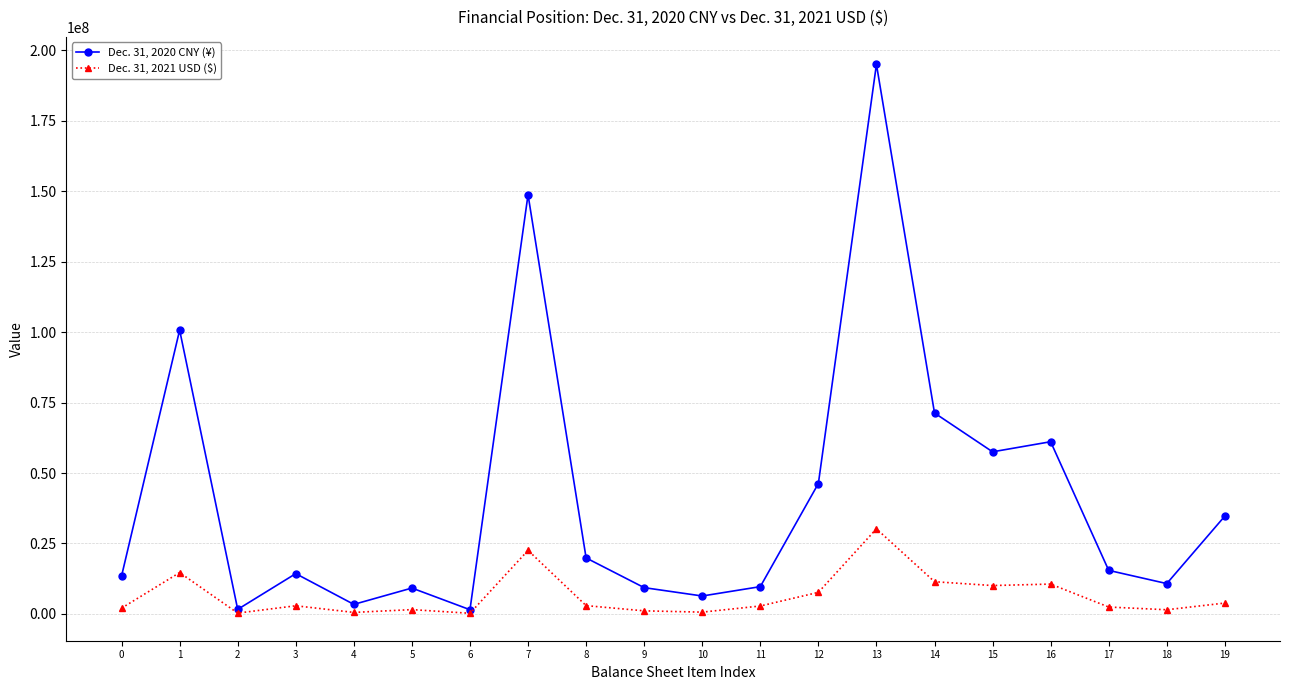

What are all the series names shown in the legend?

Dec. 31, 2020 CNY (¥), Dec. 31, 2021 USD ($)